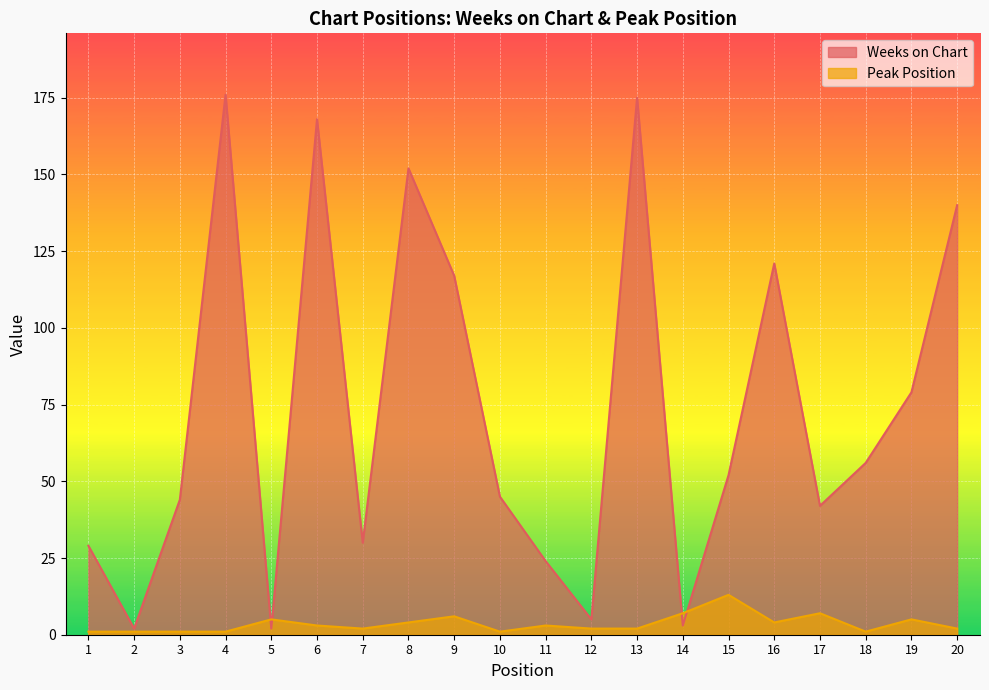

Between 18 and 10, which is larger?

18